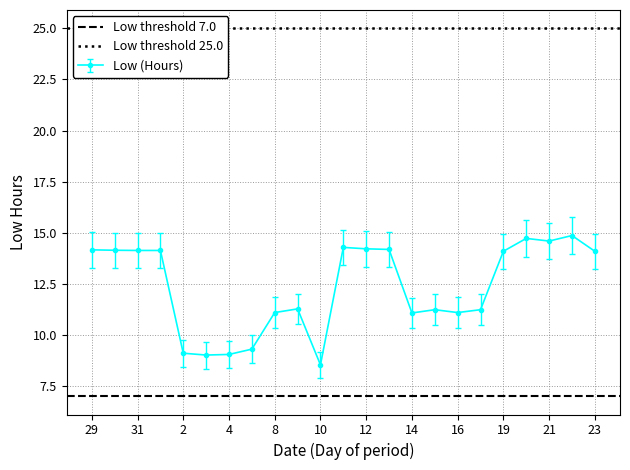

How many data points in Low (Hours) are less than 14?

11